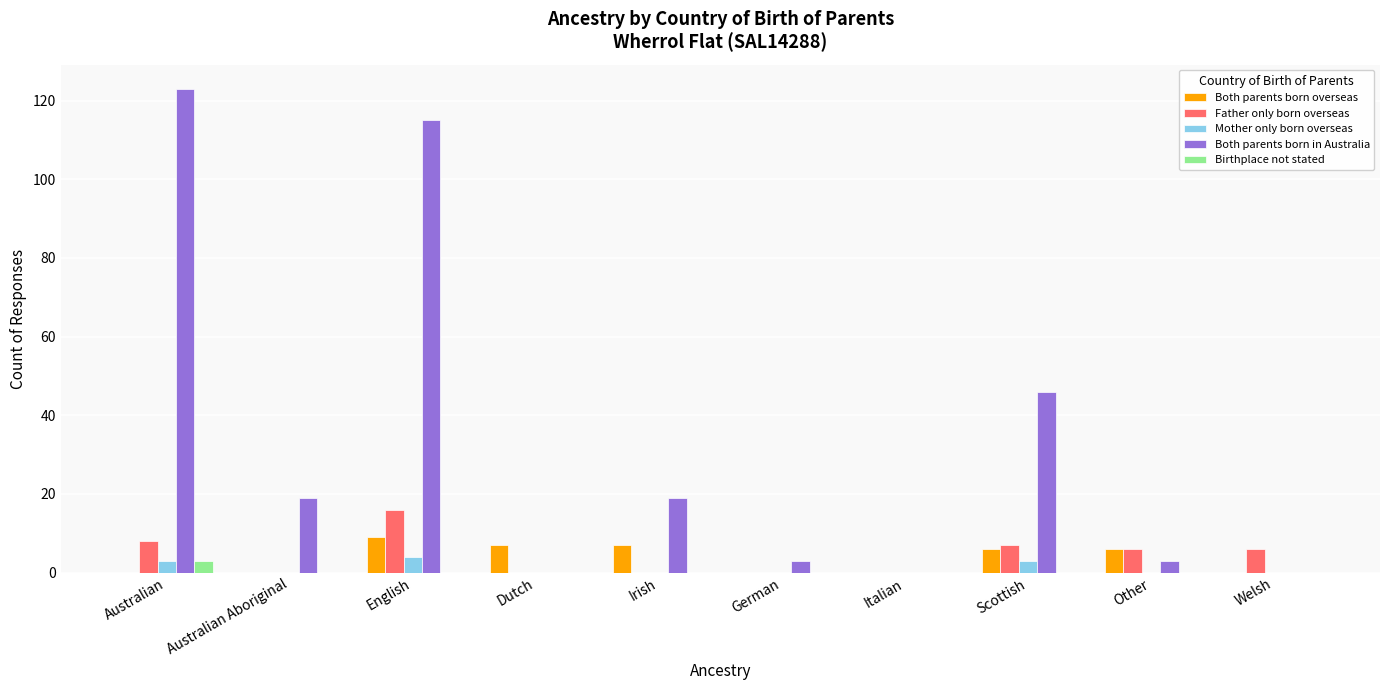

Are the bars horizontal?

No